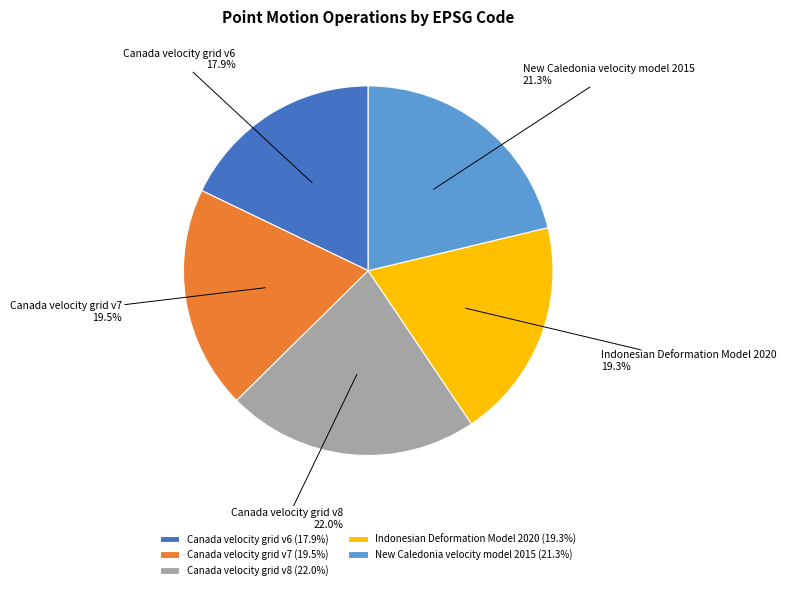

Does New Caledonia velocity model 2015 account for over 50% of the chart?

No